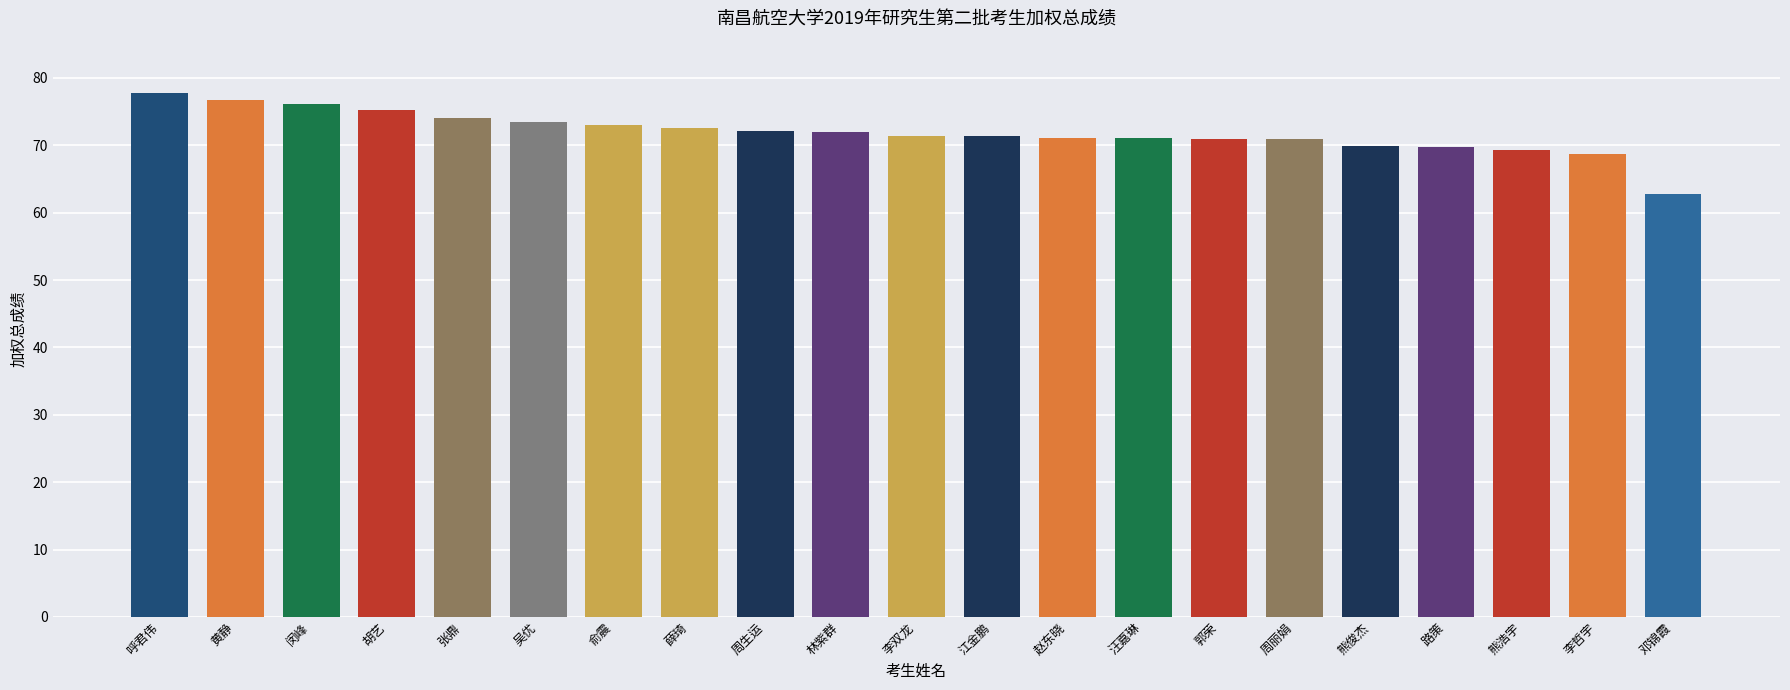

What is the label of the 12th bar from the left?

江金鹏